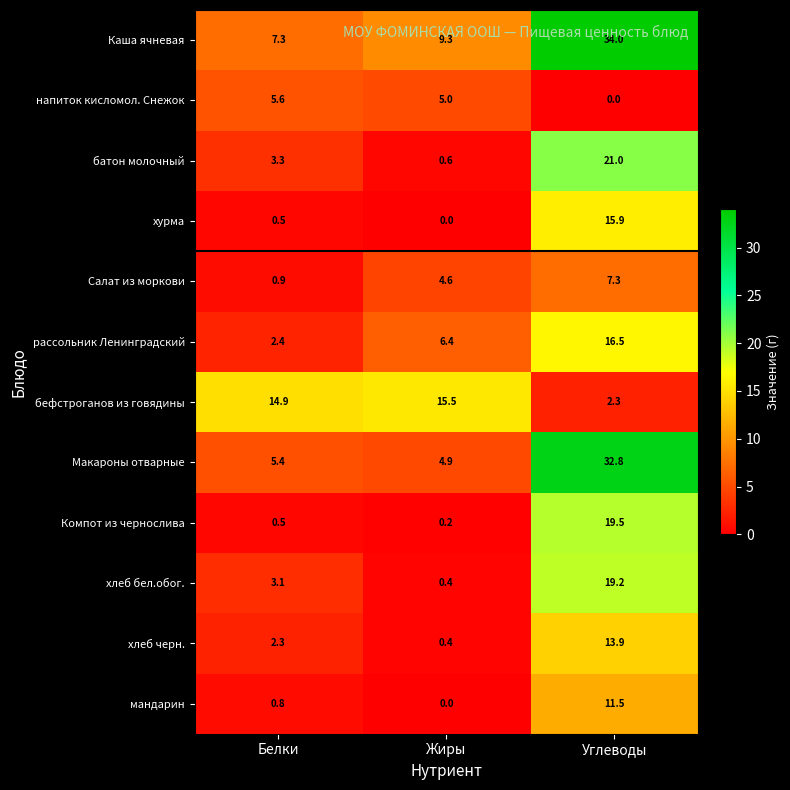

What is the total value across all series at Жиры?

47.3